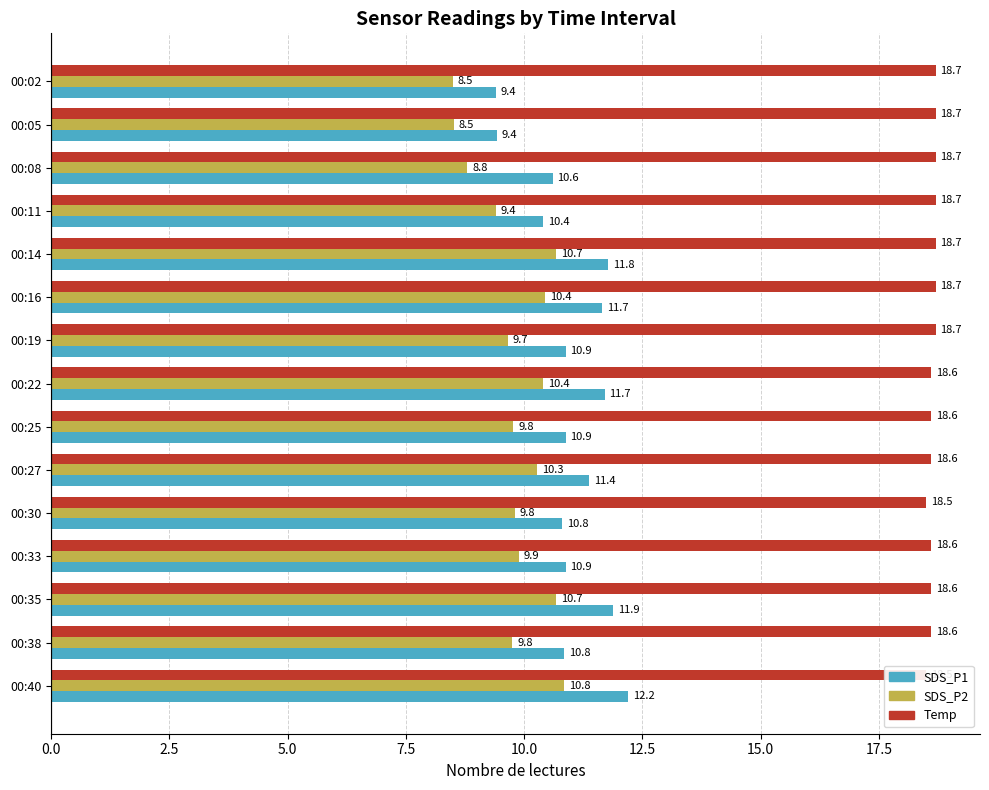

How many groups of bars are there?

15